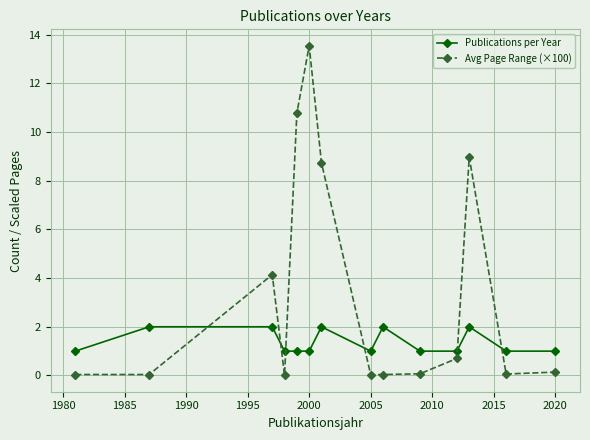

What are all the series names shown in the legend?

Publications per Year, Avg Page Range (×100)